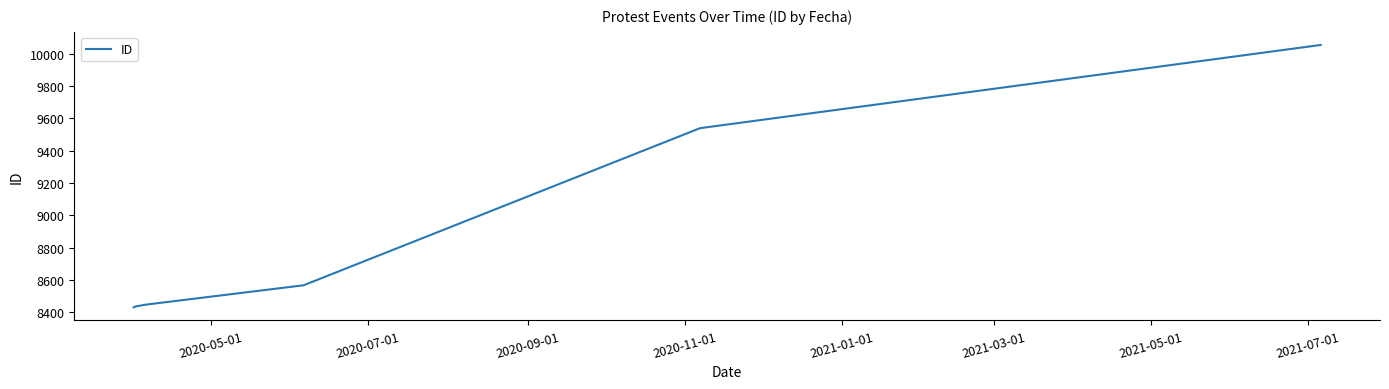

True or false: the data has more than 1 interior local peaks.

False